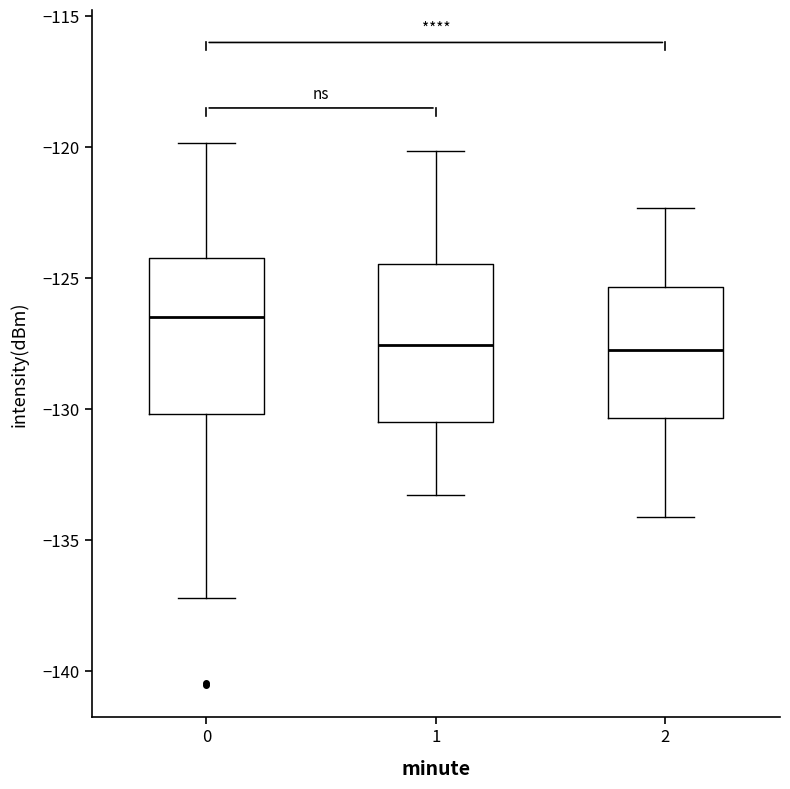

Where does the upper whisker of the box at x = 1 end on the y-axis? The values are not printed on the chart, so give them approximately, as read against the axis.

-120.0